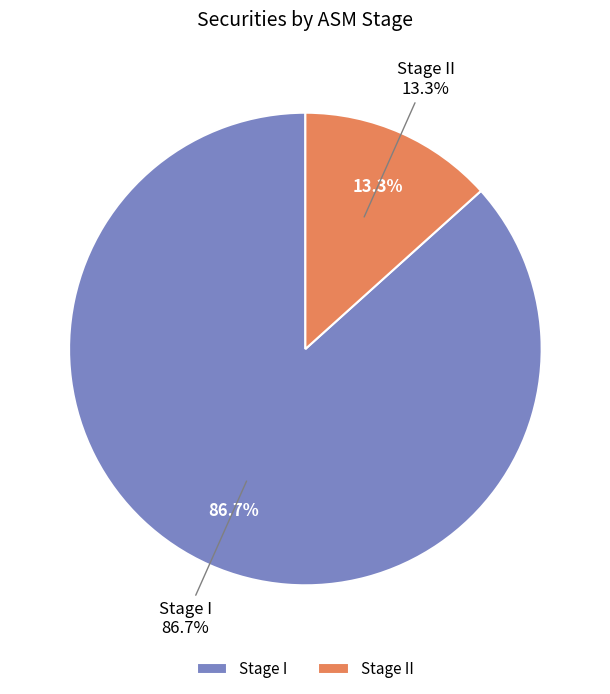

To the nearest percent, what percentage of the pie is Stage I?

87%